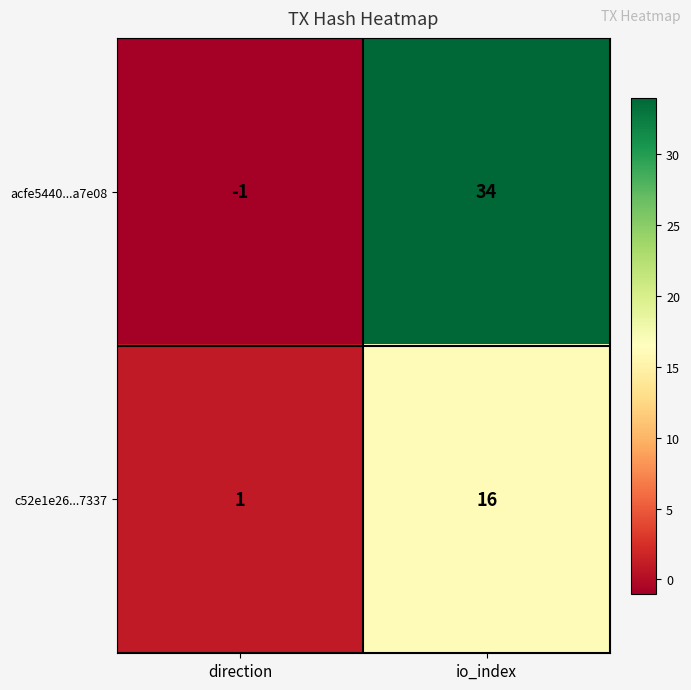

Reading right to left, transcribe all the data shown in this chart.

acfe5440...a7e08: 34	-1
c52e1e26...7337: 16	1